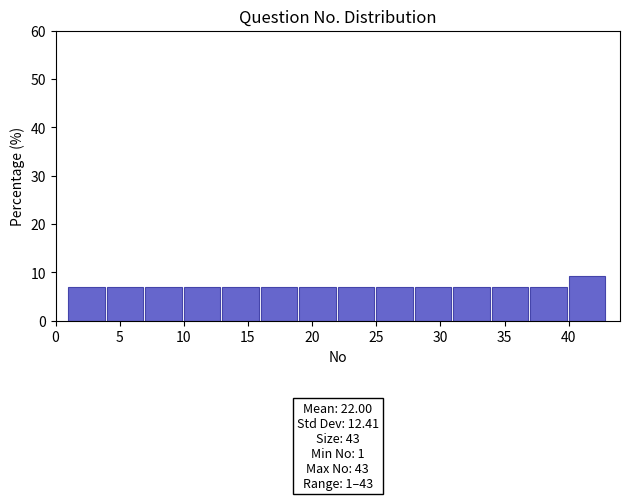

Over which range of the x-axis is the bar tallest?

40 to 43